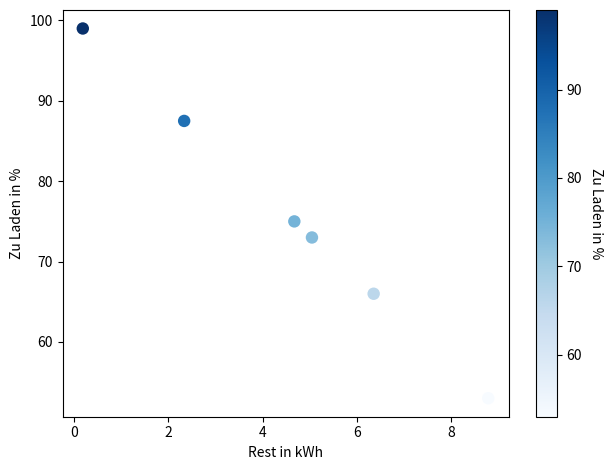

What is the range of X values (max minus min)?

8.6